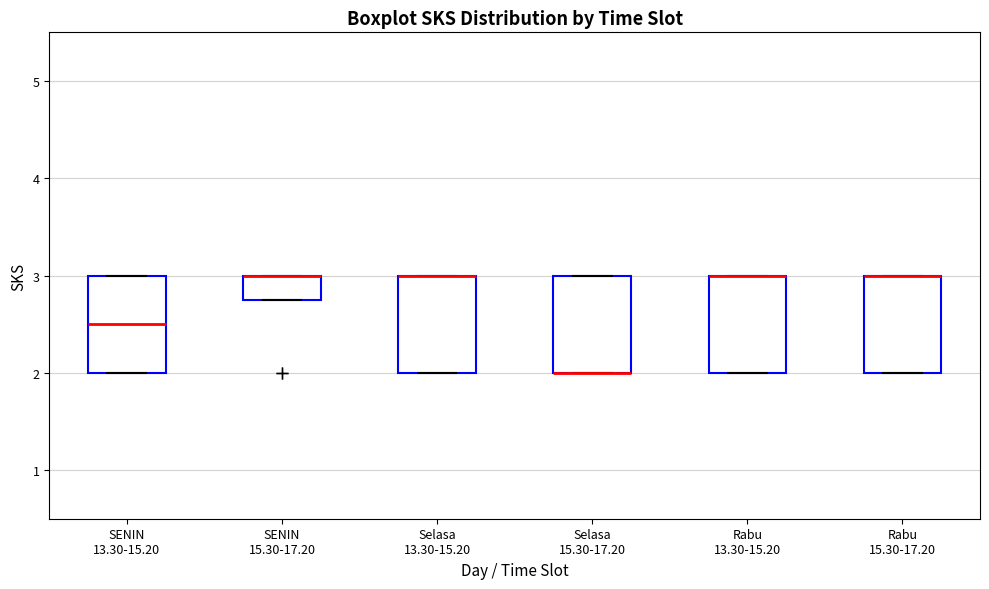

Where is the upper edge of the box for SENIN 15.30-17.20 on the y-axis? The values are not printed on the chart, so give them approximately, as read against the axis.

3.0